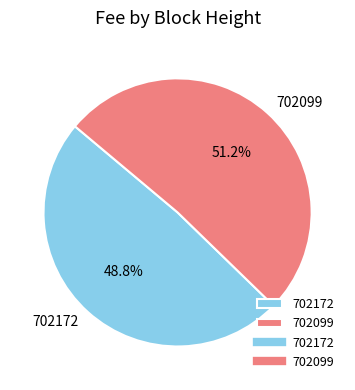

Which slice represents more than half of the pie?

702099